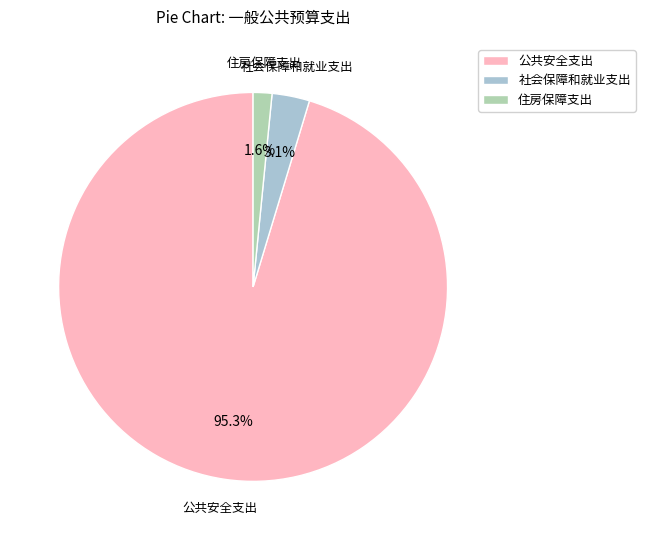

What is the largest slice in the pie chart?

公共安全支出